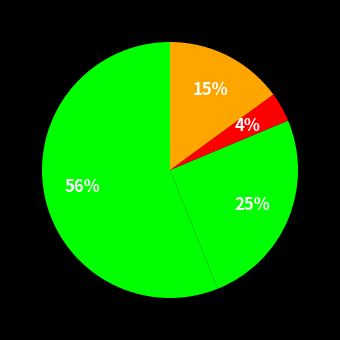

How many segments does this pie chart have?

4